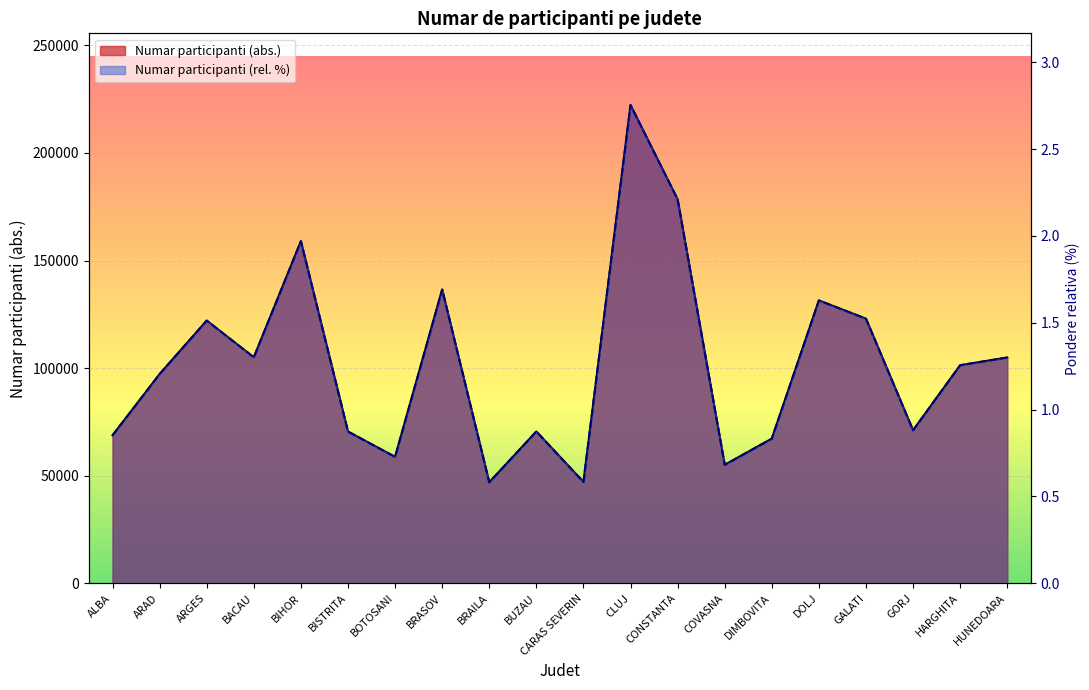

Does the chart display data point markers on the line(s)?

No